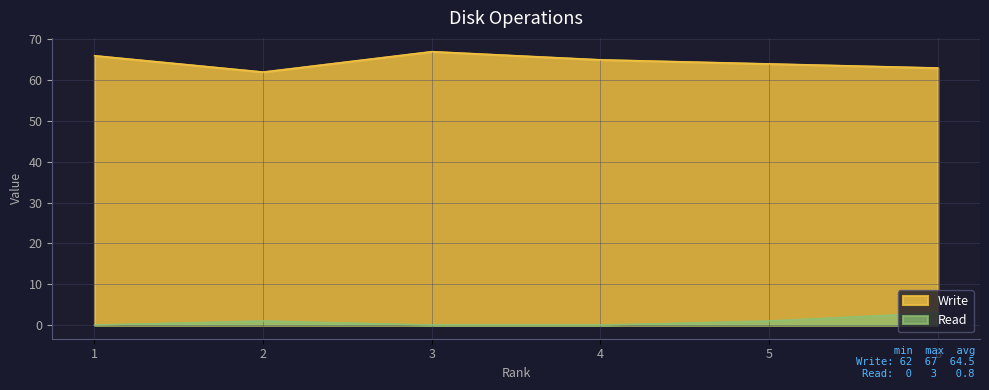

What are all the series names shown in the legend?

Write, Read